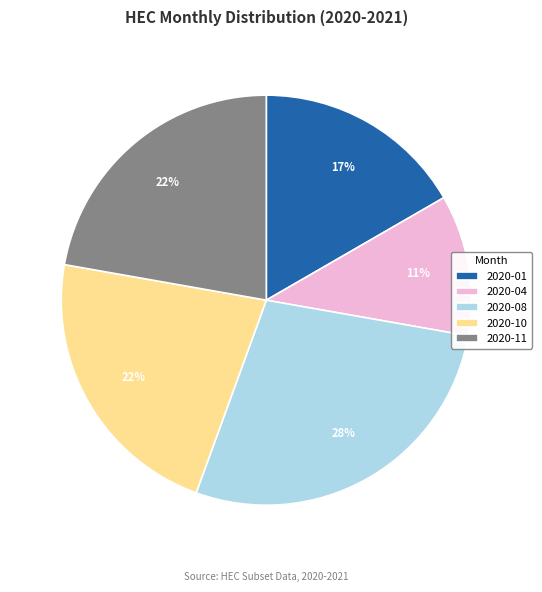

What is the largest slice in the pie chart?

2020-08